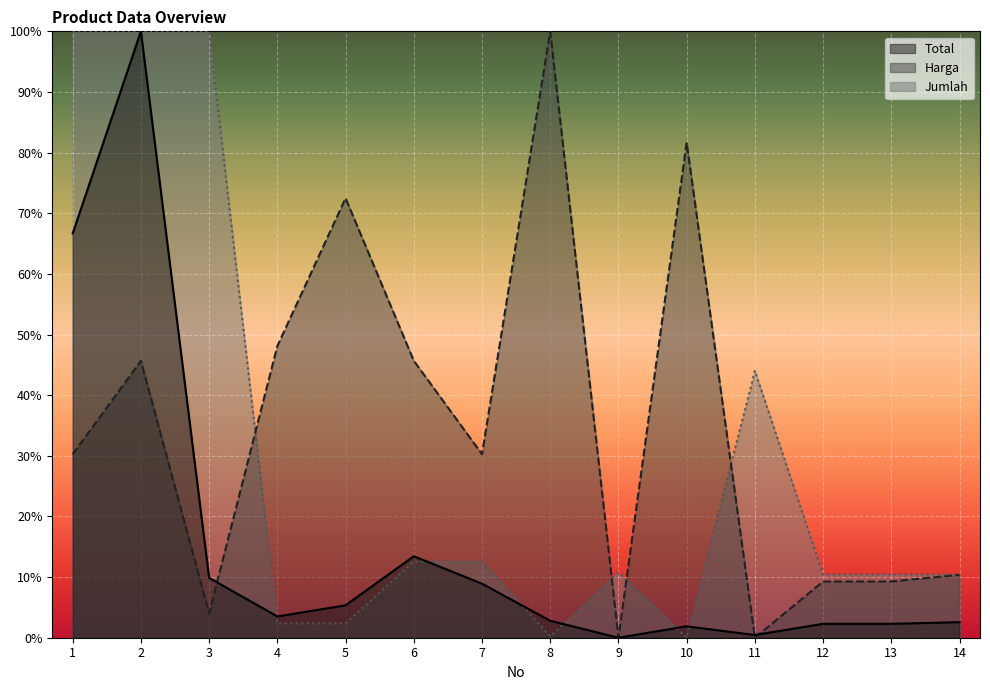

At which label does Total first exceed 3?

1